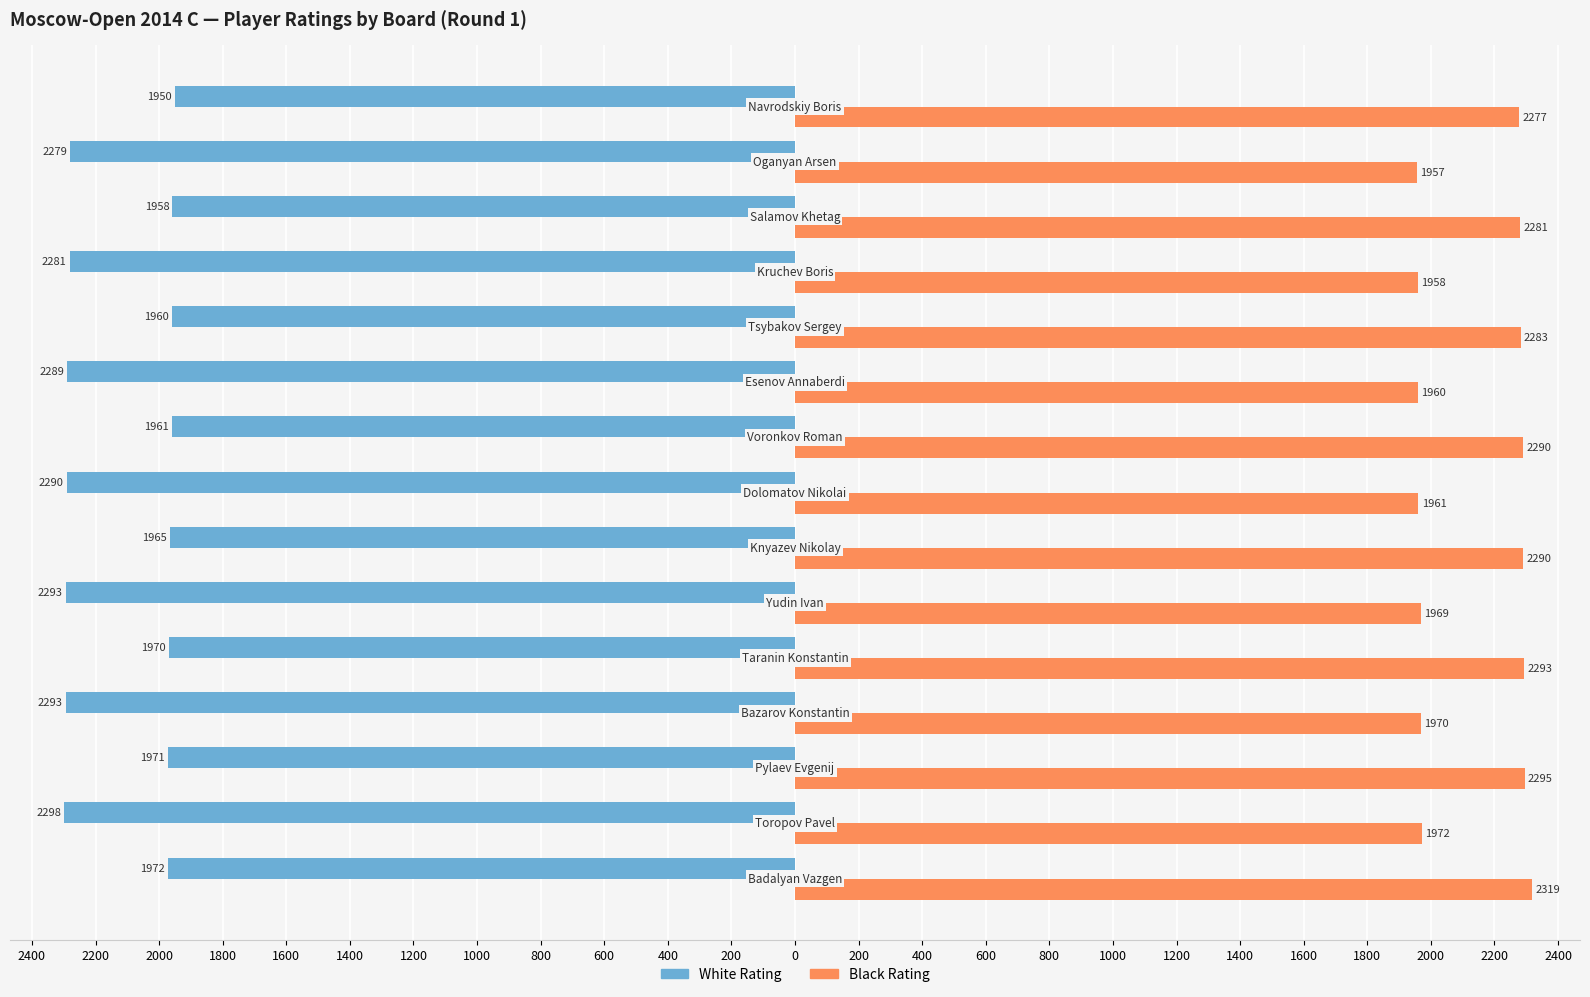

Reading right to left, what are all the values shown in this chart?

White Rating: -1950	-2279	-1958	-2281	-1960	-2289	-1961	-2290	-1965	-2293	-1970	-2293	-1971	-2298	-1972
Black Rating: 2277	1957	2281	1958	2283	1960	2290	1961	2290	1969	2293	1970	2295	1972	2319